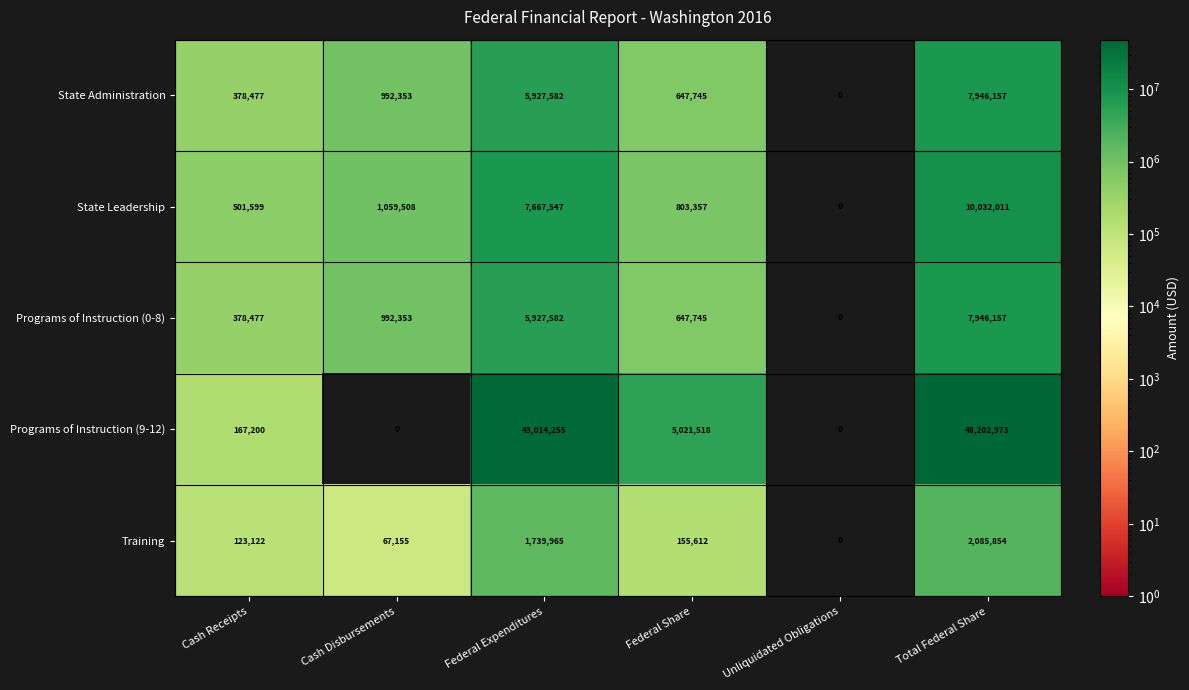

At how many categories does at least one series exceed 11087933?

2